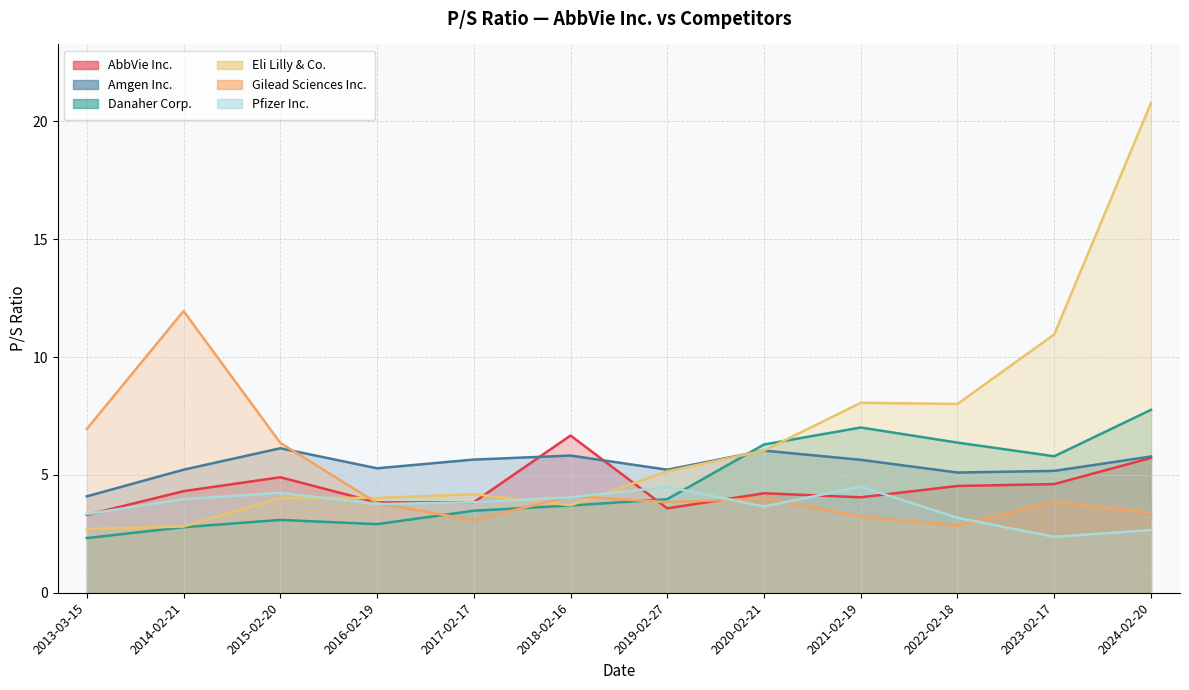

Which category has the lowest value in the Pfizer Inc. series?

2023-02-17